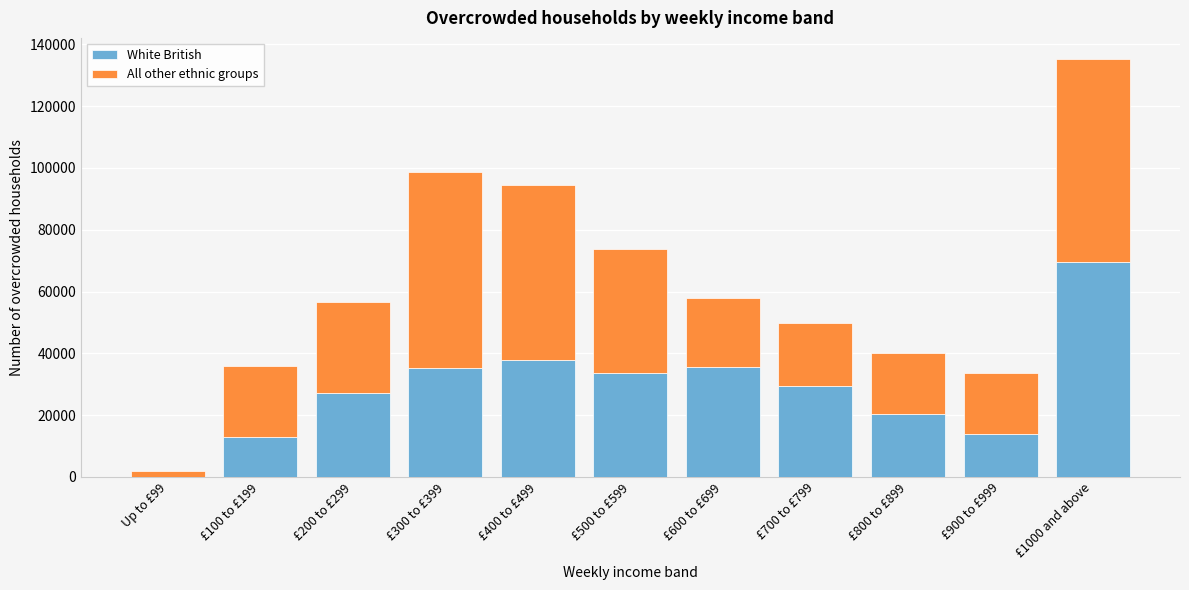

The value of White British at £500 to £599 is 46159. True or false?

False